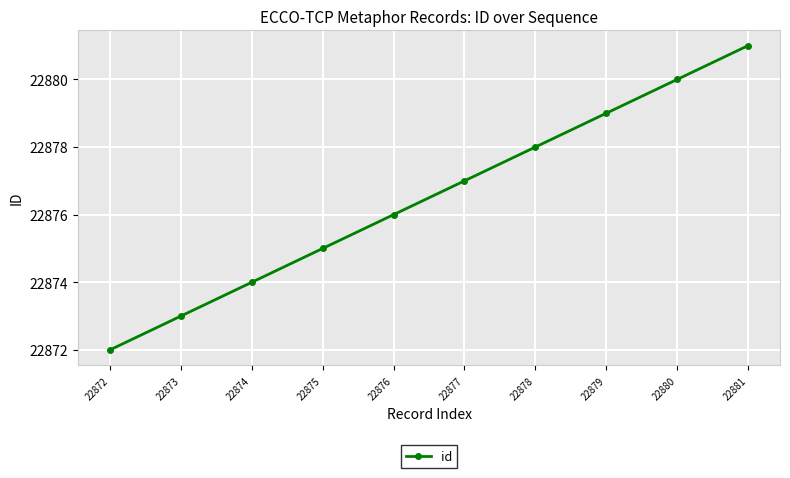

List the labels in order of value, largest first.

22881, 22880, 22879, 22878, 22877, 22876, 22875, 22874, 22873, 22872